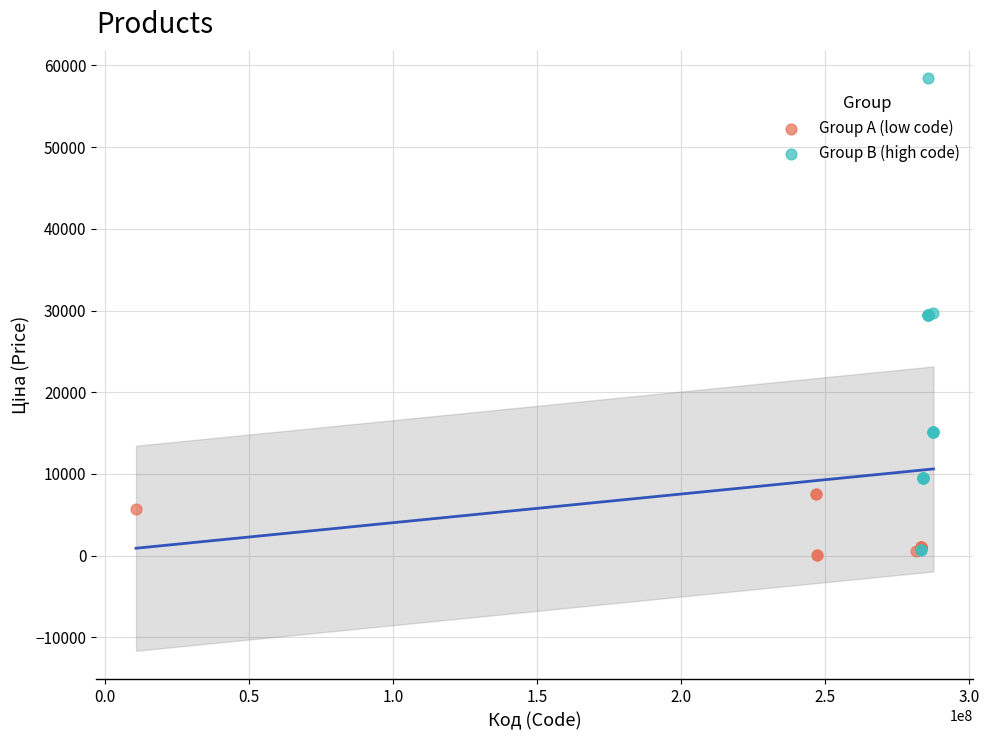

Which series has the widest spread of Y values?

Group B (high code)